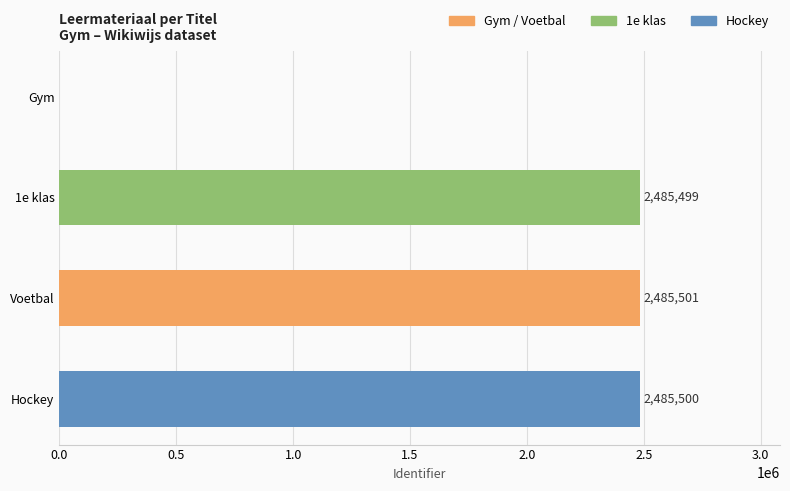

What is the greatest value displayed?

2485501